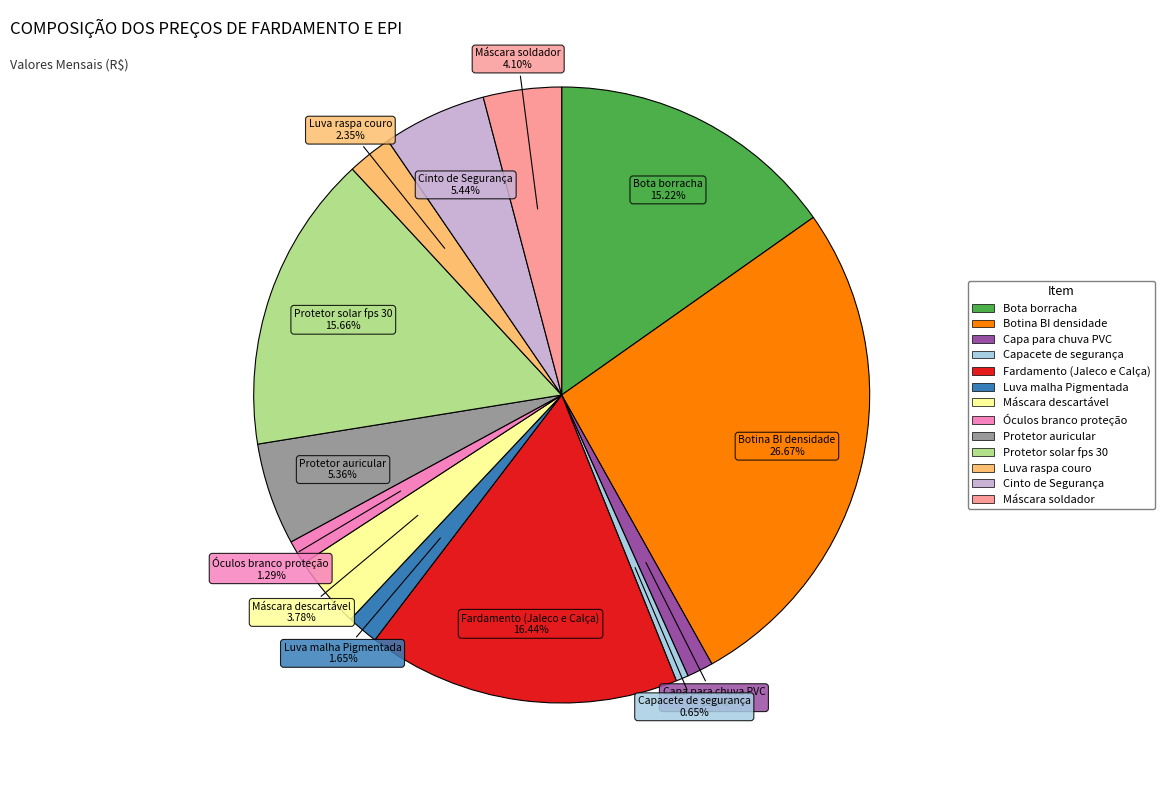

Does Fardamento (Jaleco e Calça) account for over 50% of the chart?

No